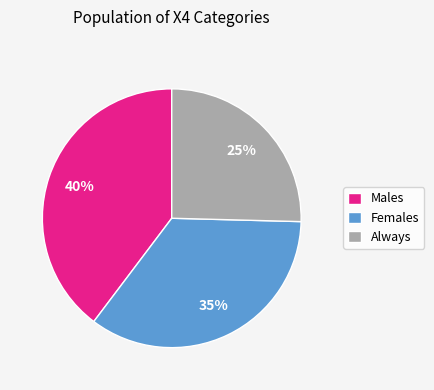

Which slice is the largest?

Males